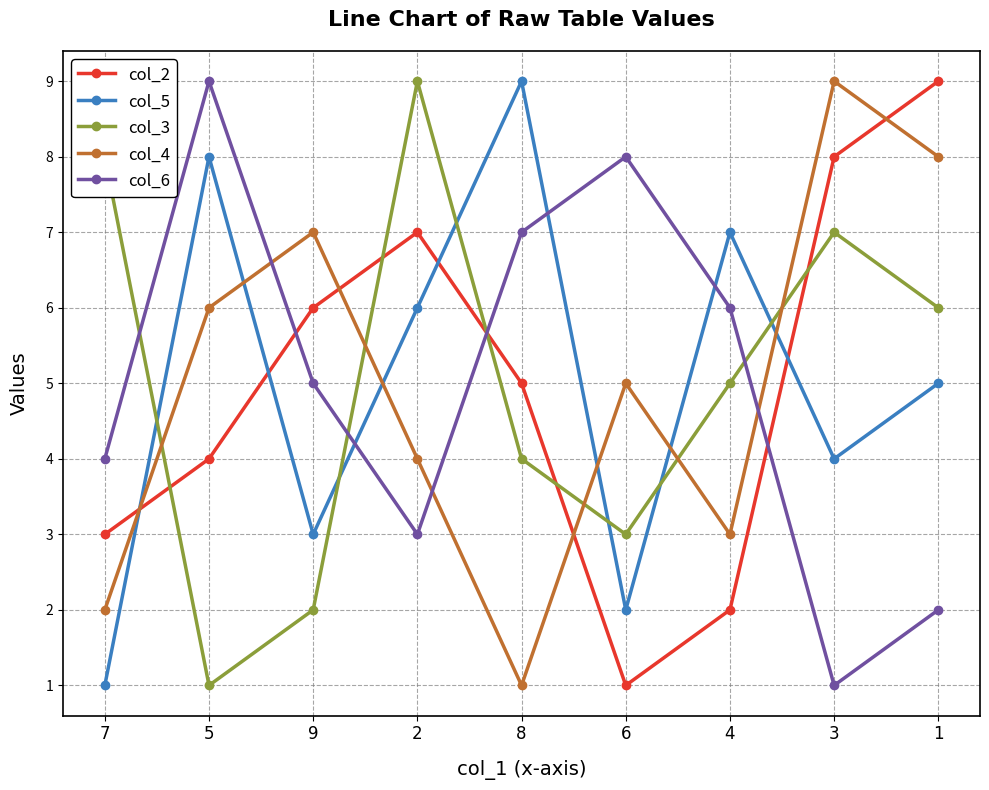

What are all the series names shown in the legend?

col_2, col_5, col_3, col_4, col_6